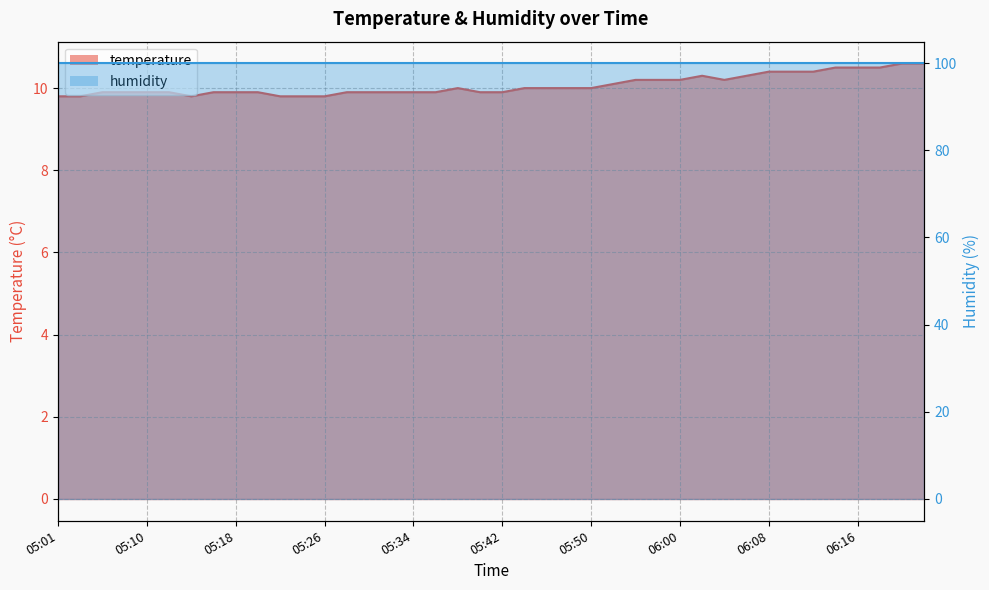

Rank the categories by value from lowest to highest.

05:01, 05:03, 05:14, 05:22, 05:24, 05:26, 05:05, 05:07, 05:10, 05:12, 05:16, 05:18, 05:20, 05:28, 05:30, 05:32, 05:34, 05:36, 05:40, 05:42, 05:38, 05:44, 05:46, 05:48, 05:50, 05:54, 05:56, 05:58, 06:00, 06:04, 06:02, 06:06, 06:08, 06:10, 06:12, 06:14, 06:16, 06:18, 06:20, 06:22